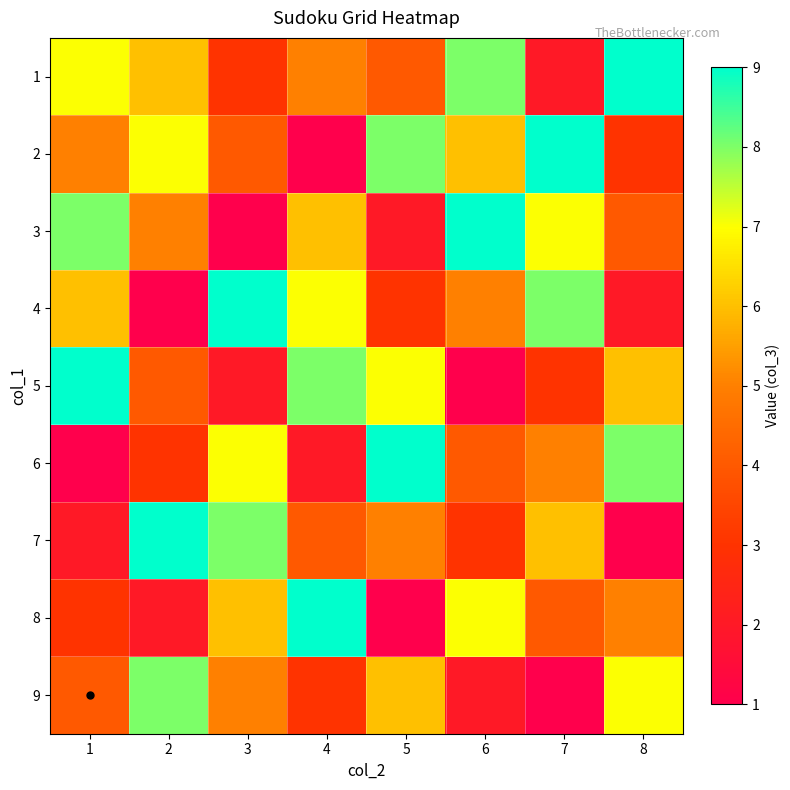

At 5, list the series in order from smallest to largest.

8, 3, 4, 1, 7, 9, 5, 2, 6